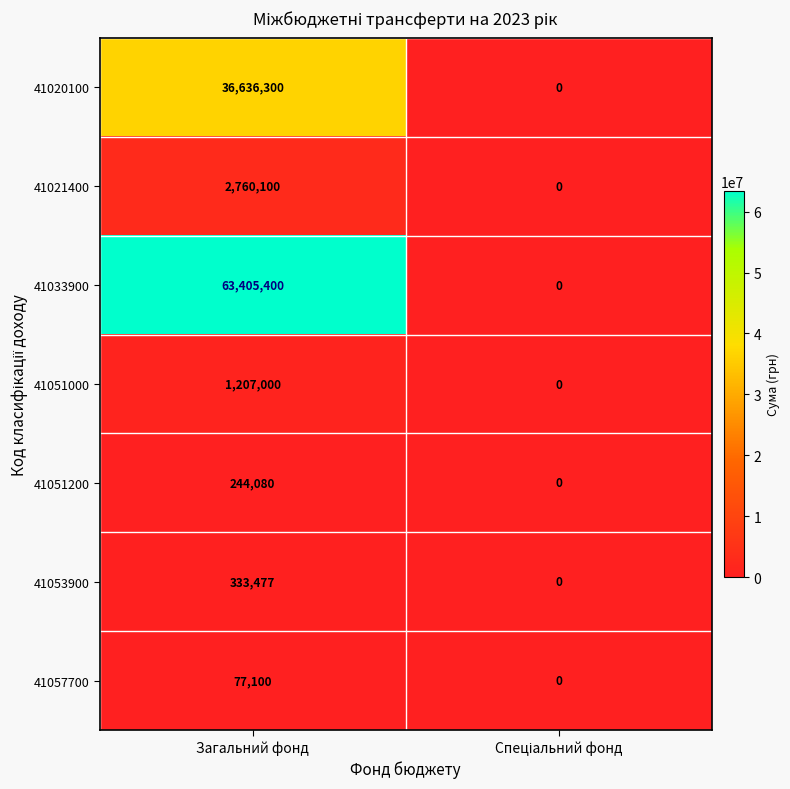

Is it true that 41033900 equals 63405400 at Загальний фонд?

True